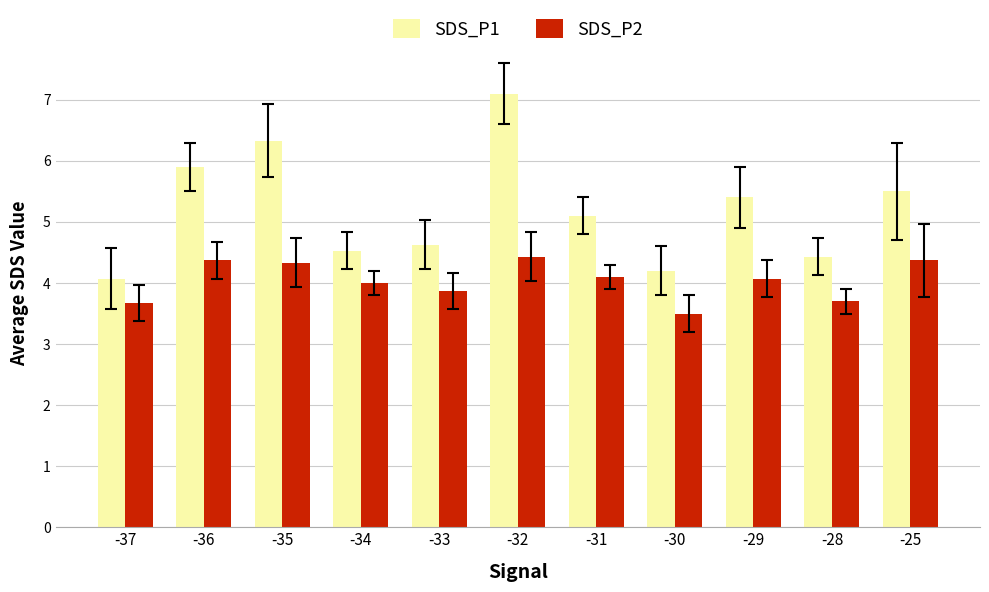

Reading left to right, what are all the values shown in this chart?

SDS_P1: -37=4.1	-36=5.9	-35=6.3	-34=4.5	-33=4.6	-32=7.1	-31=5.1	-30=4.2	-29=5.4	-28=4.4	-25=5.5
SDS_P2: -37=3.7	-36=4.4	-35=4.3	-34=4.0	-33=3.9	-32=4.4	-31=4.1	-30=3.5	-29=4.1	-28=3.7	-25=4.4